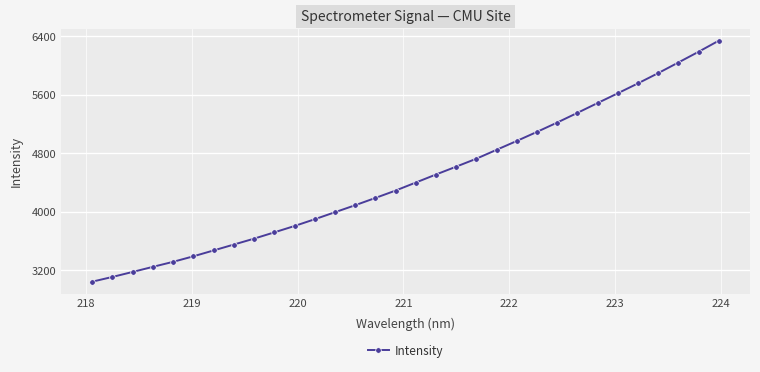

What is the maximum value shown in the chart?

6335.0